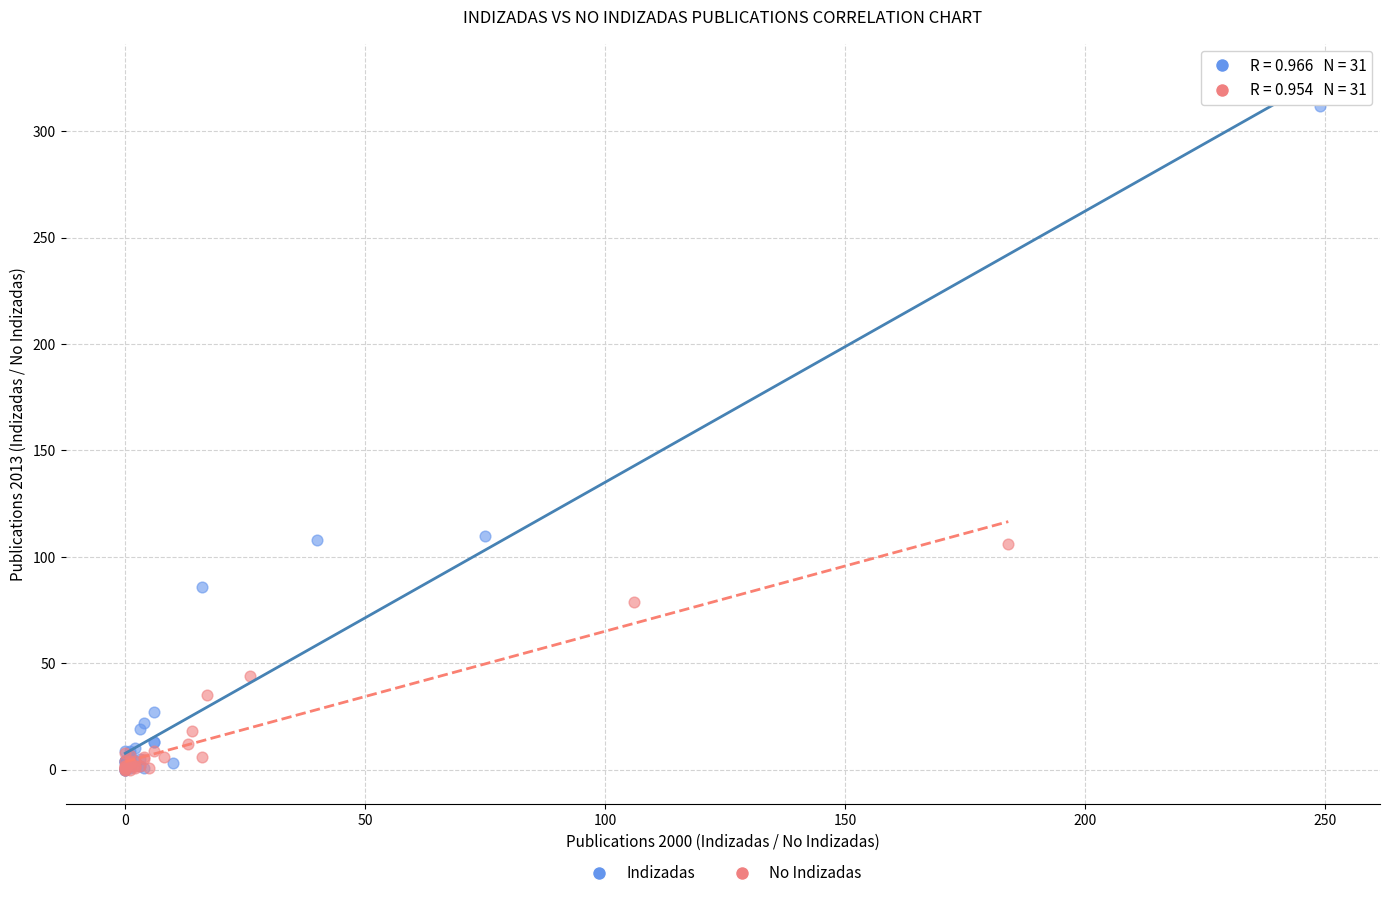

Which series contains the highest Y value?

Indizadas